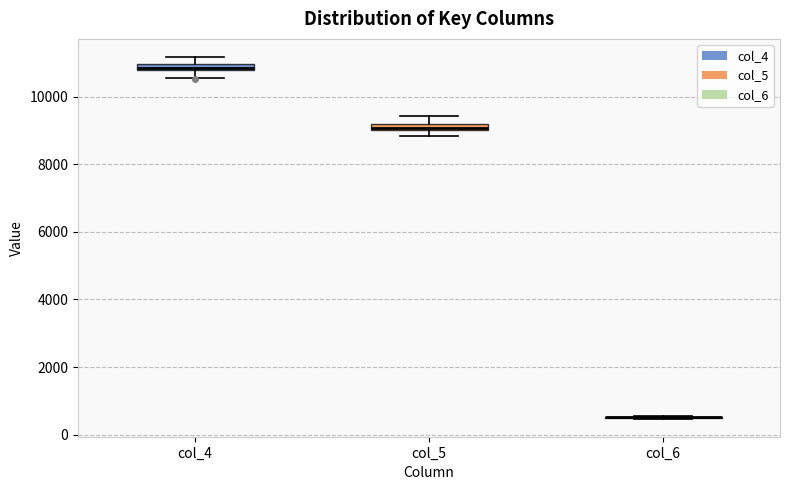

Where does the upper whisker of the box for col_5 end on the y-axis? The values are not printed on the chart, so give them approximately, as read against the axis.

9400